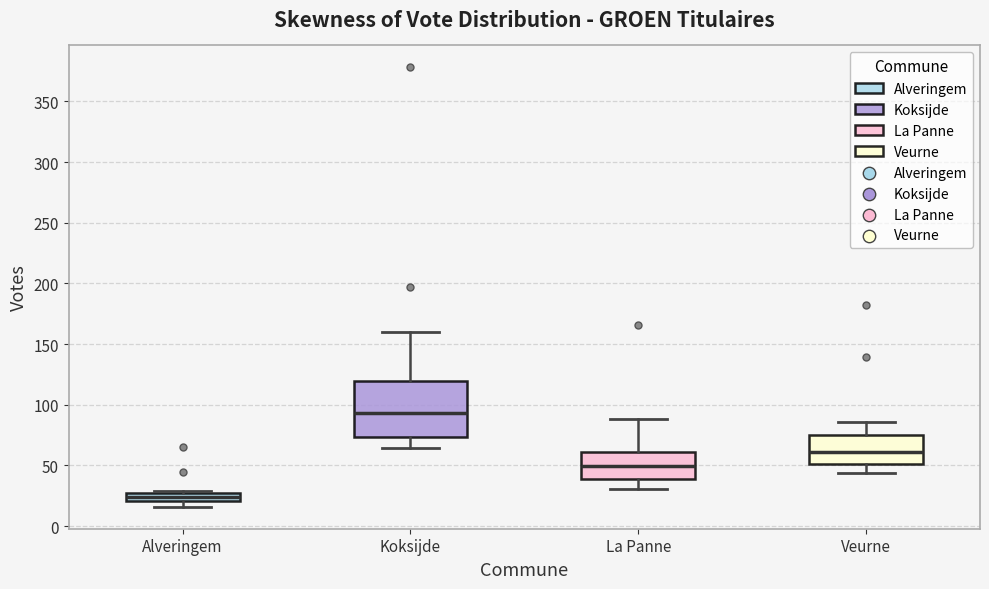

Which box is the tallest, from its lower edge to its upper edge?

Koksijde